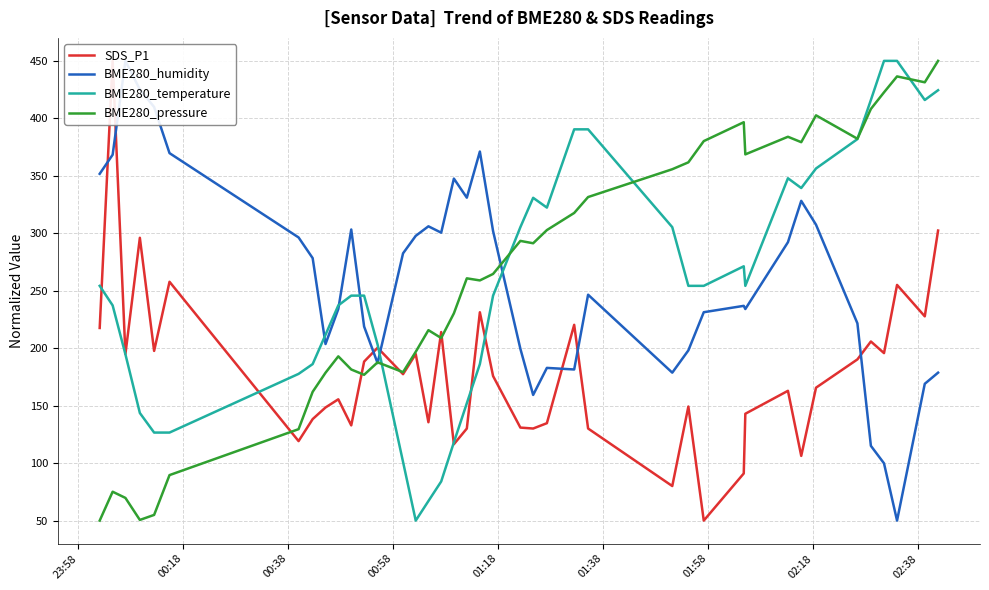

Reading left to right, transcribe all the data shown in this chart.

SDS_P1: 217.6	450.0	194.9	296.1	197.6	257.8	119.2	138.3	148.4	155.5	132.8	188.3	200.4	177.4	194.9	135.6	214.0	116.4	130.1	231.3	175.8	130.9	130.1	134.8	220.3	130.1	80.1	149.2	50.0	91.0	143.0	162.9	106.3	165.7	190.3	205.8	195.7	255.1	227.7	302.4
BME280_humidity: 351.7	368.3	450.0	425.1	409.9	369.7	296.4	278.4	203.6	234.1	303.3	218.9	187.0	282.5	297.8	306.1	300.5	347.6	331.0	371.1	301.9	199.5	159.3	182.9	181.5	246.5	178.7	198.1	231.3	236.9	234.1	292.2	328.2	307.4	221.6	115.1	99.8	50.0	169.0	178.7
BME280_temperature: 254.3	237.2	194.7	143.6	126.6	126.6	177.7	186.2	211.7	237.2	245.7	245.7	203.2	101.1	50.0	67.0	84.0	118.1	152.1	186.2	245.7	305.3	330.9	322.3	390.4	390.4	305.3	254.3	254.3	271.3	254.3	347.9	339.4	356.4	381.9	416.0	450.0	450.0	416.0	424.5
BME280_pressure: 50.0	75.1	69.7	50.6	55.0	89.6	129.6	162.0	178.7	192.9	181.5	176.9	187.7	179.2	196.9	215.7	208.9	230.3	260.8	259.0	264.6	293.4	291.3	302.8	317.7	331.5	355.7	361.7	380.2	396.6	368.6	384.0	379.3	402.6	382.2	408.2	422.6	436.5	431.4	450.0